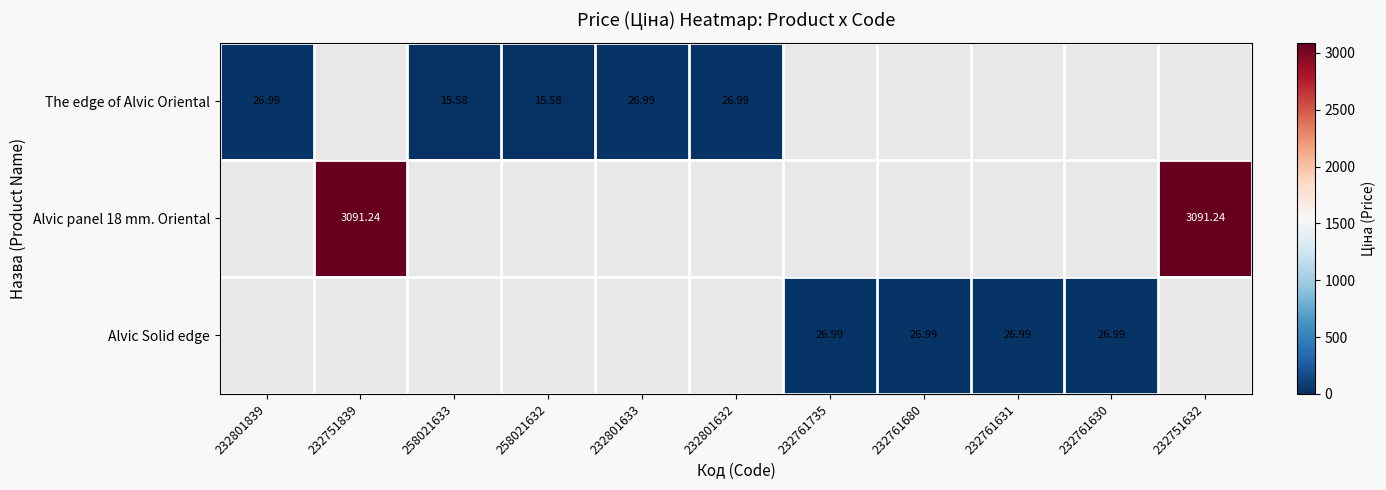

Is the value of Alvic panel 18 mm. Oriental at 232751839 greater than the value of Alvic Solid edge at 232761630?

Yes